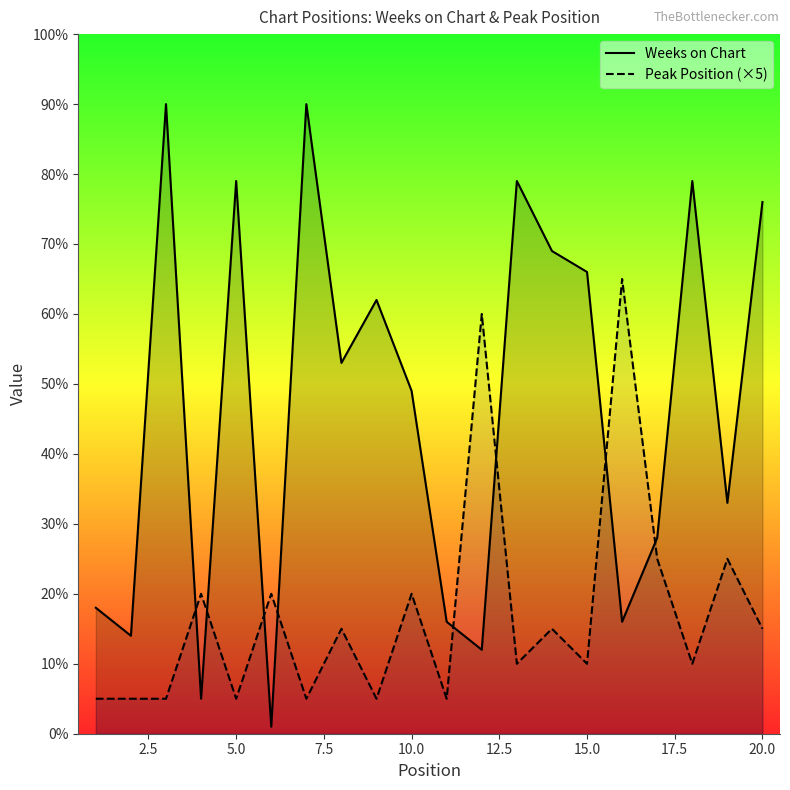

Count the number of categories in the chart.

20